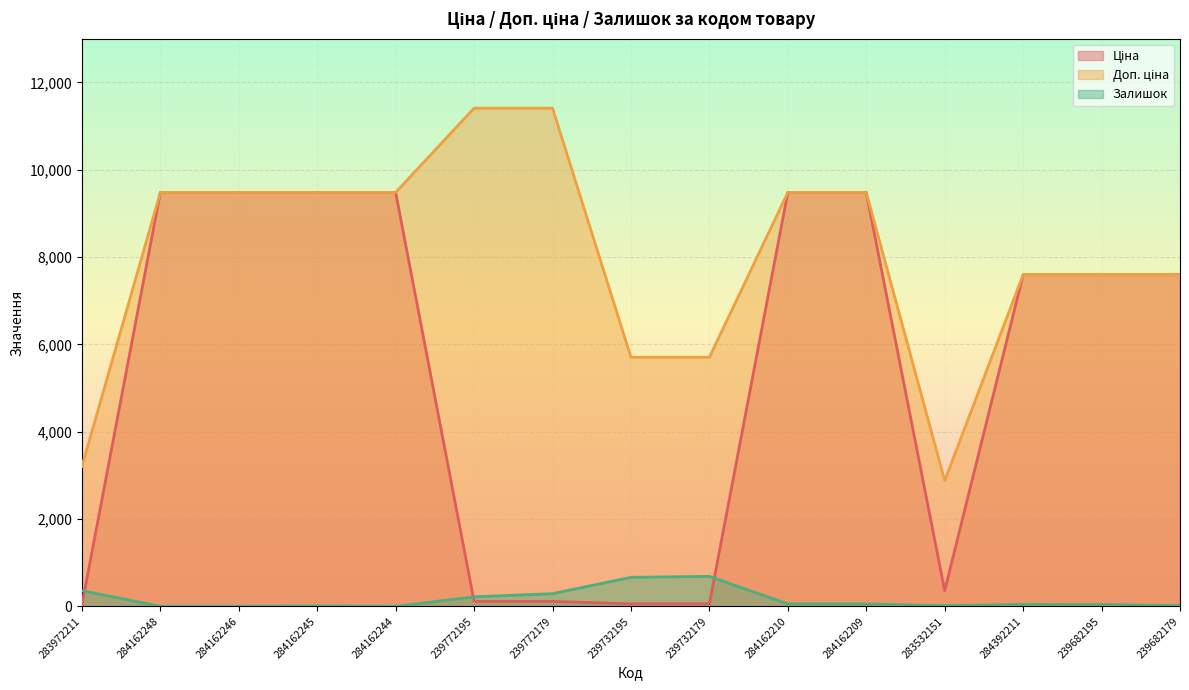

True or false: Ціна has a value of 7596.5 at 284392211.

True